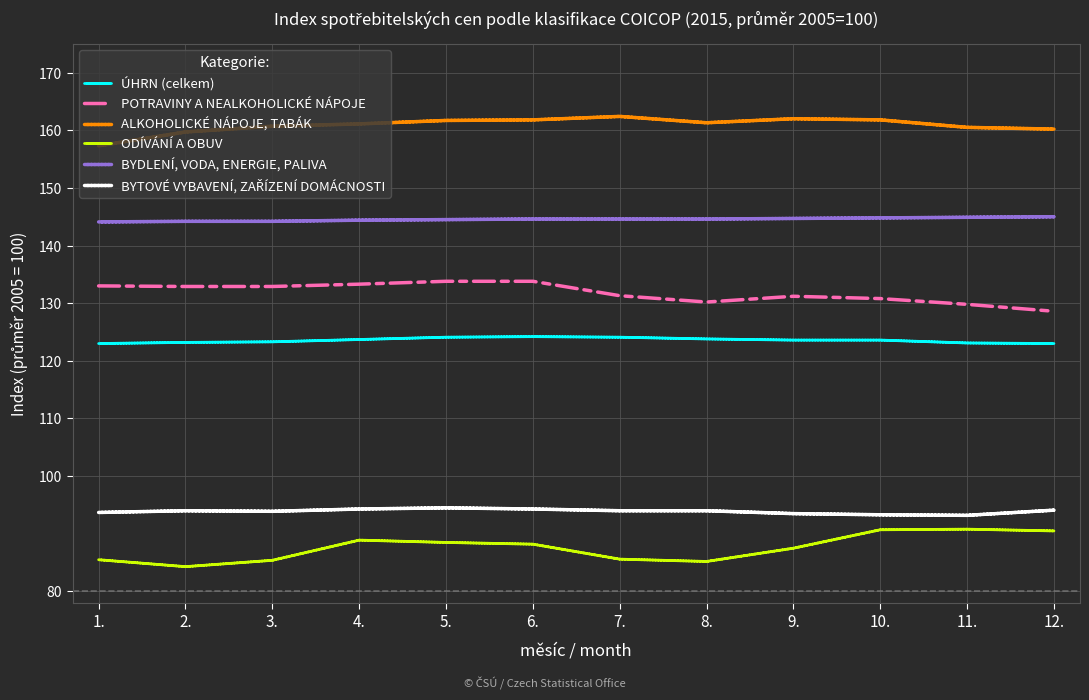

Which series has the largest total across all categories?

ALKOHOLICKÉ NÁPOJE, TABÁK